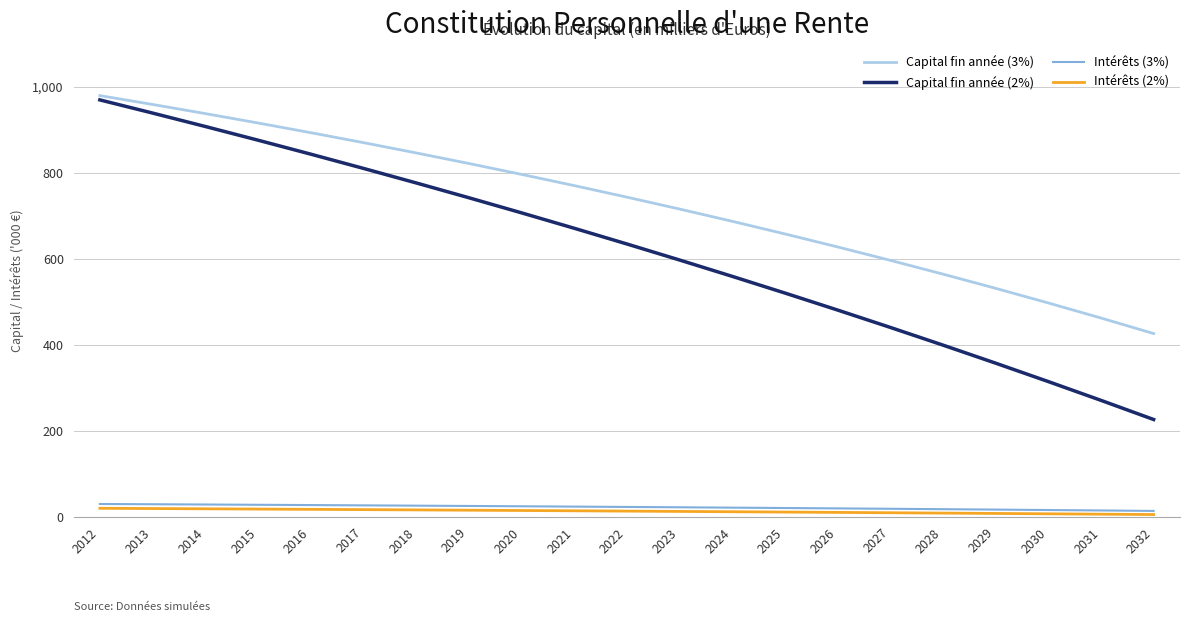

True or false: Intérêts (3%) and Capital fin année (2%) intersect in this chart.

False